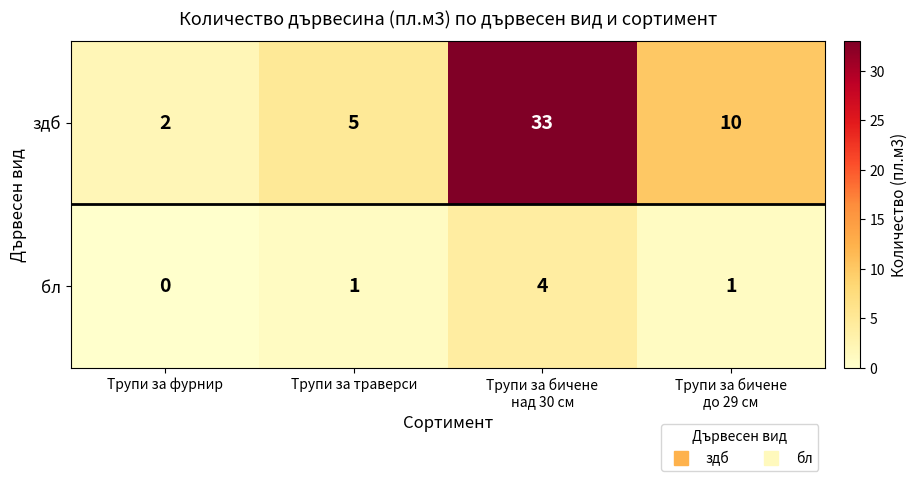

At how many categories does at least one series exceed 8?

2